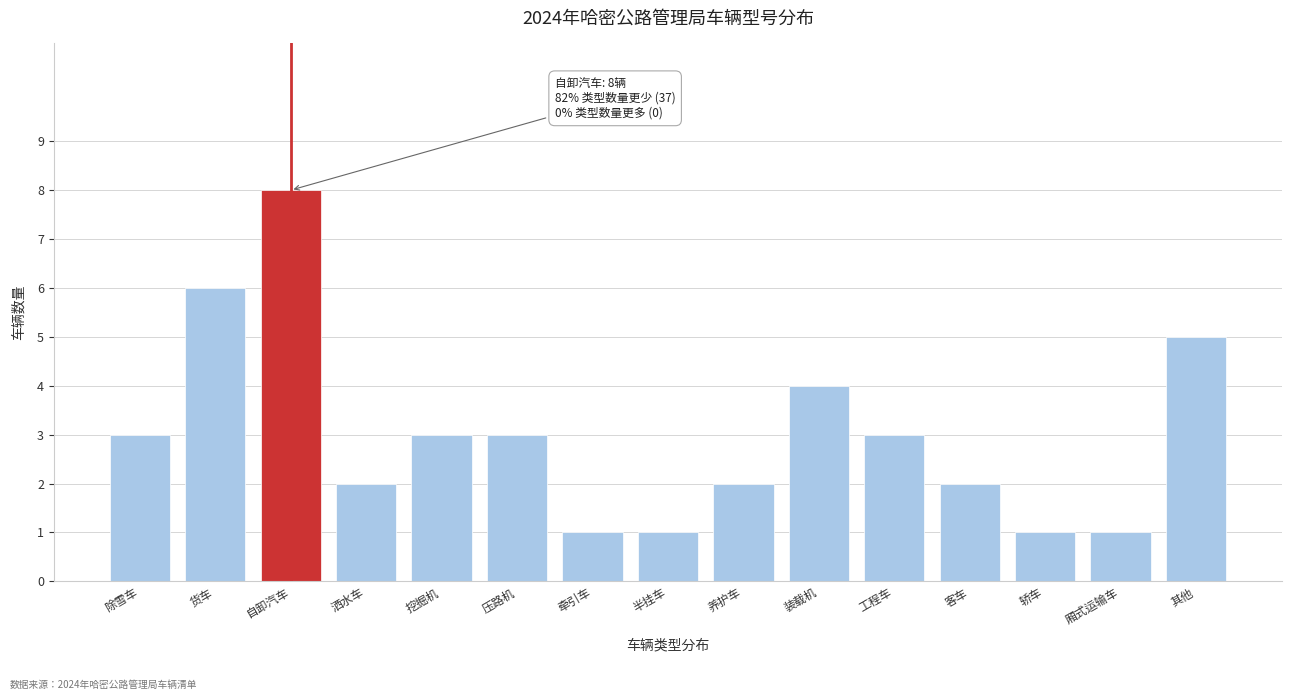

Reading left to right, extract all data points from this chart.

3	6	8	2	3	3	1	1	2	4	3	2	1	1	5